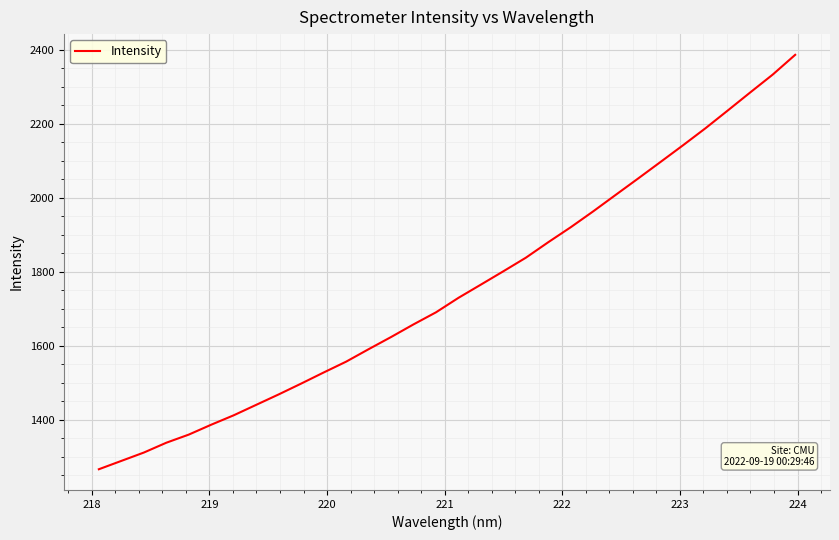

What is the average value?

1751.3